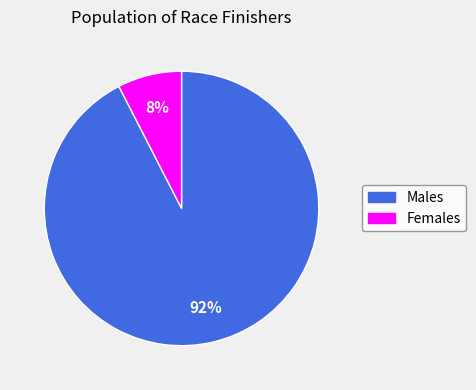

Is there a majority slice in this chart?

Yes